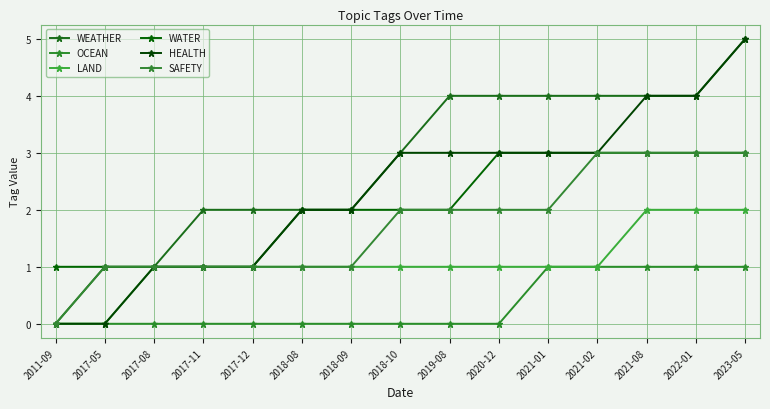

Read the LAND value at 2021-01.

1